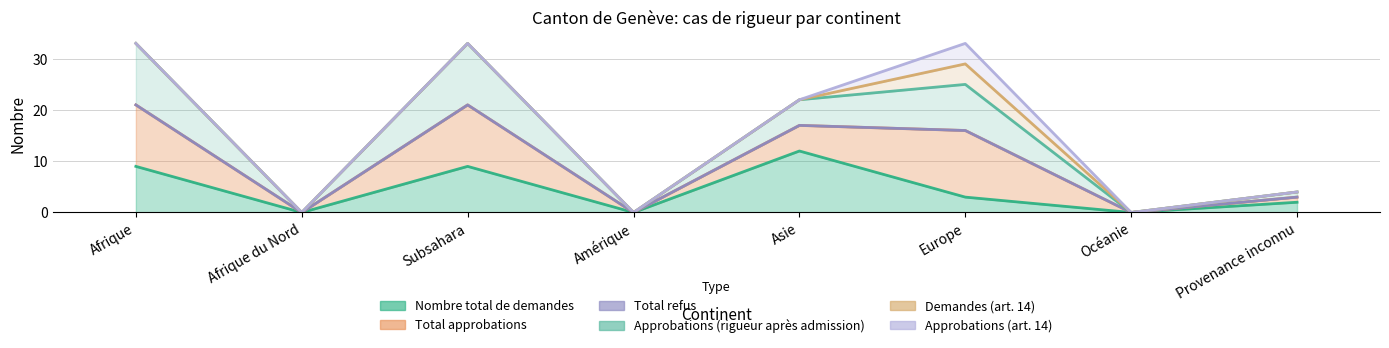

What is the label of the 5th point from the left?

Asie